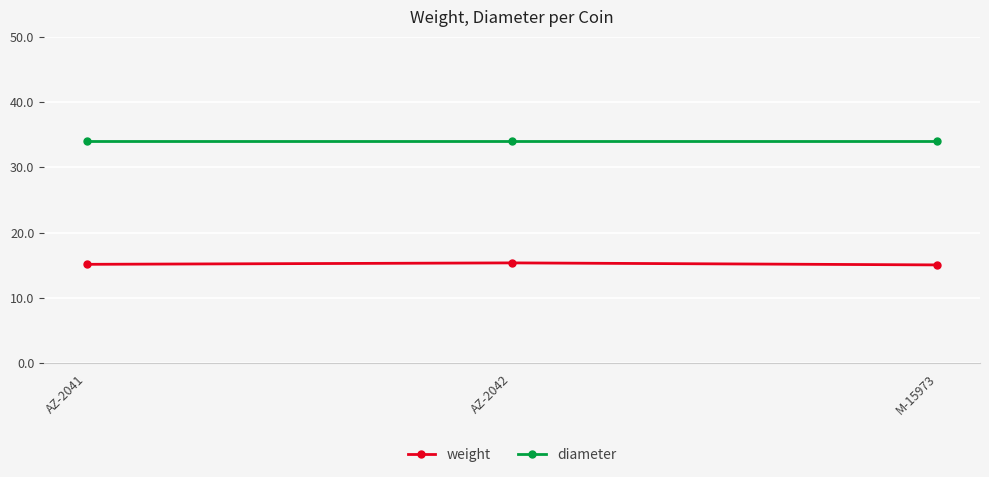

What is the difference between the highest and lowest values at AZ-2041?

18.9